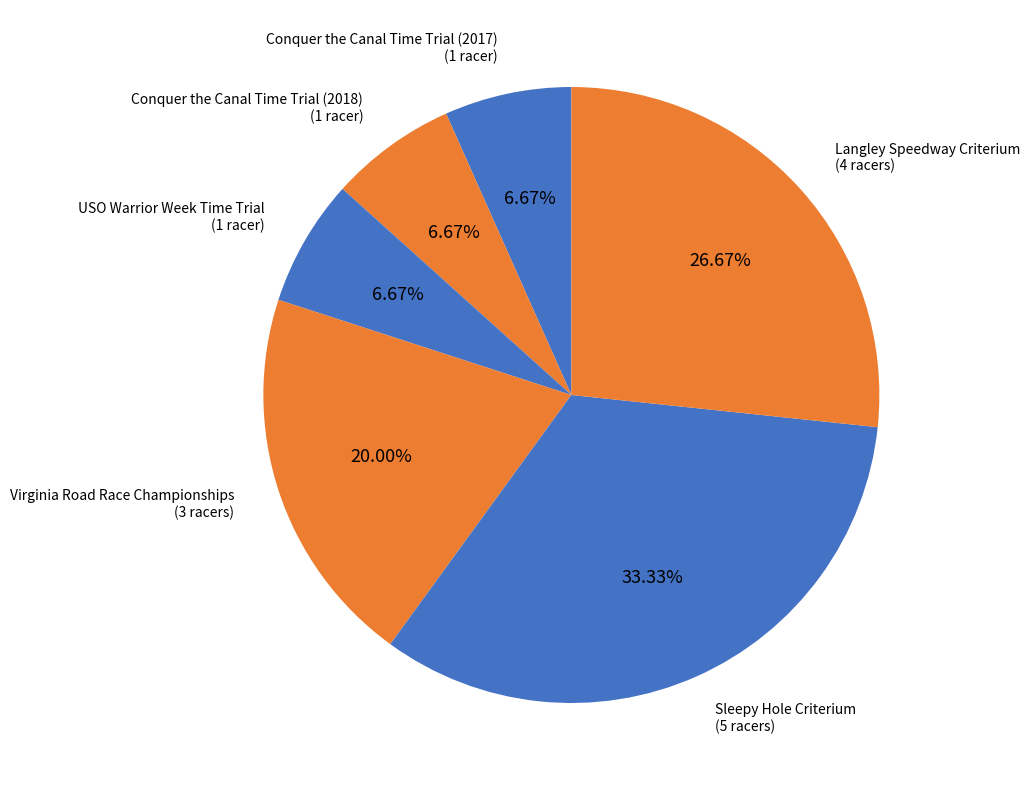

How many slices are in this pie chart?

6